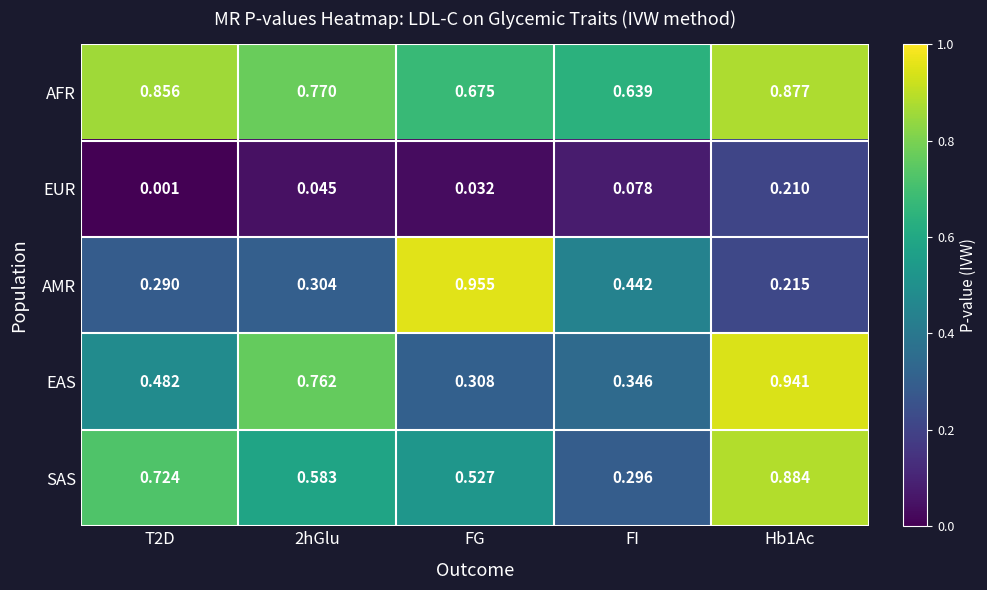

Which series has the largest range (max minus min)?

AMR